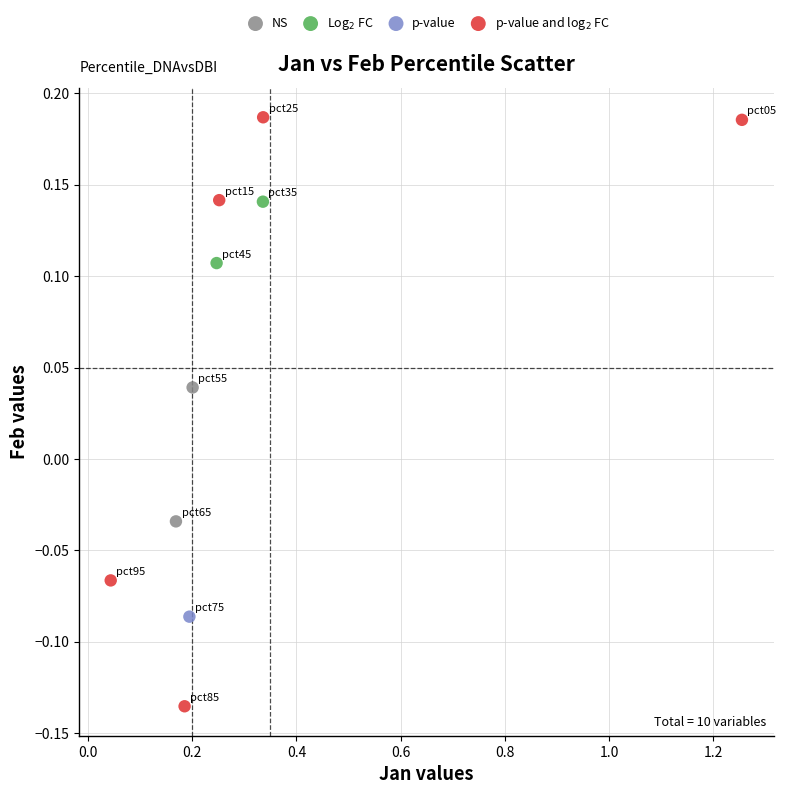

What are all the series names shown in the legend?

NS, Log$_2$ FC, p-value, p-value and log$_2$ FC